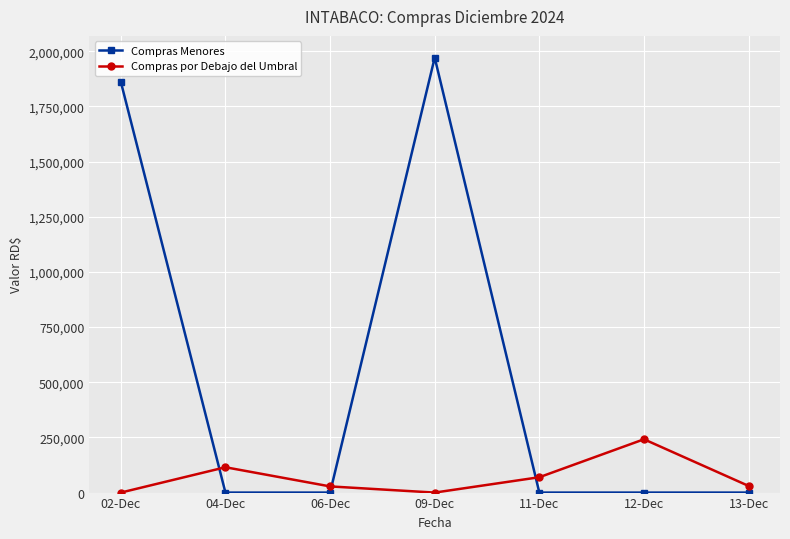

At which category is the sum across all series the highest?

09-Dec